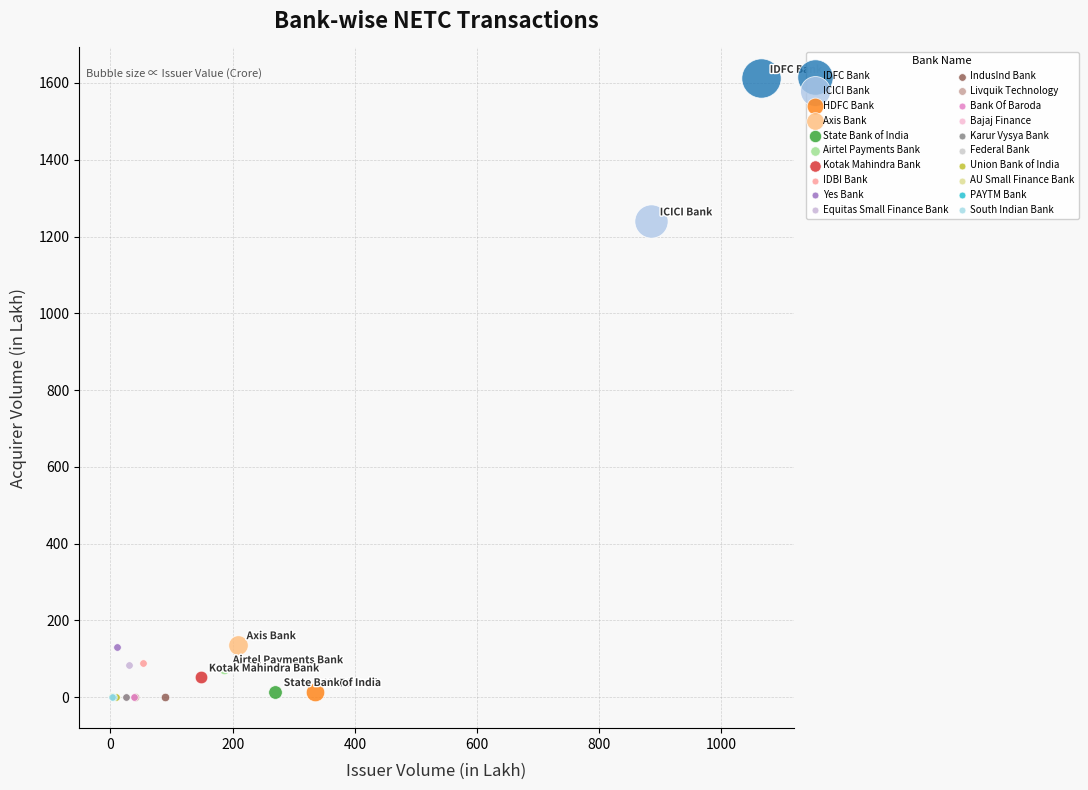

What are all the series names shown in the legend?

IDFC Bank, ICICI Bank, HDFC Bank, Axis Bank, State Bank of India, Airtel Payments Bank, Kotak Mahindra Bank, IDBI Bank, Yes Bank, Equitas Small Finance Bank, IndusInd Bank, Livquik Technology, Bank Of Baroda, Bajaj Finance, Karur Vysya Bank, Federal Bank, Union Bank of India, AU Small Finance Bank, PAYTM Bank, South Indian Bank